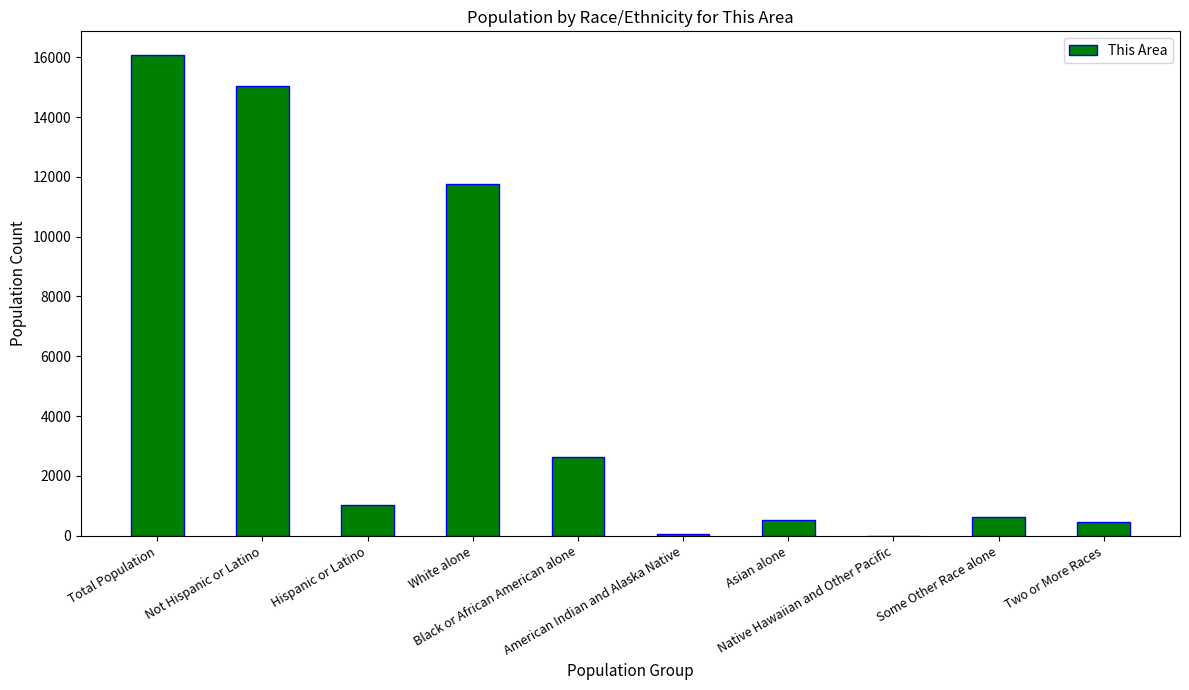

What is the sum of all values?

48186